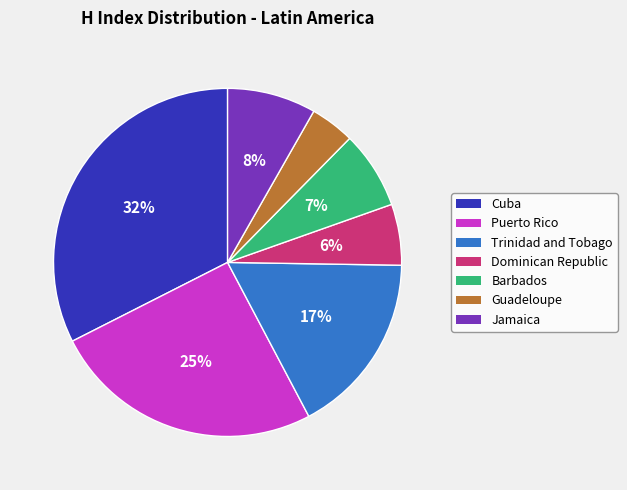

To the nearest percent, what is the difference between the Barbados and Jamaica slice percentages?

1%